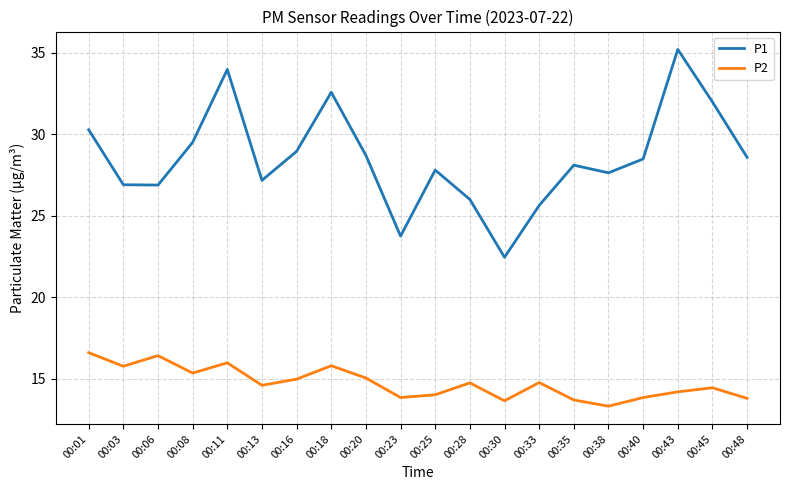

The P1 series shows 26.9 at 00:03. True or false?

True